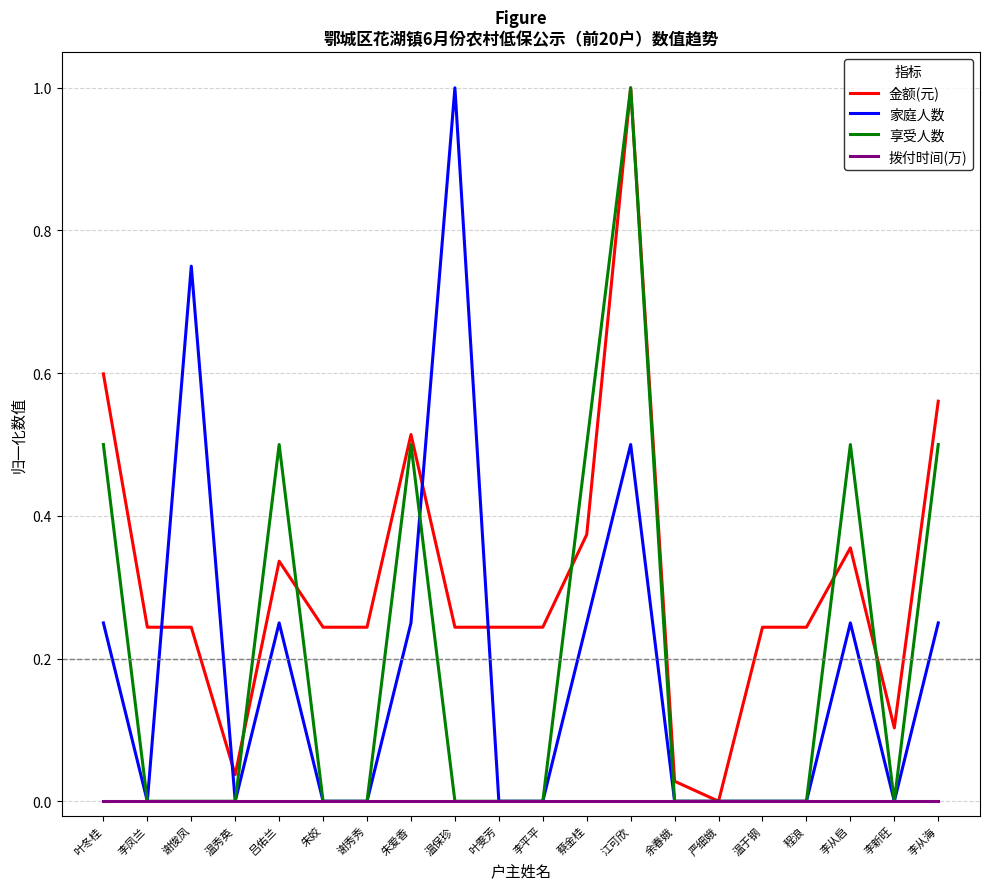

Which series has the largest total across all categories?

金额(元)